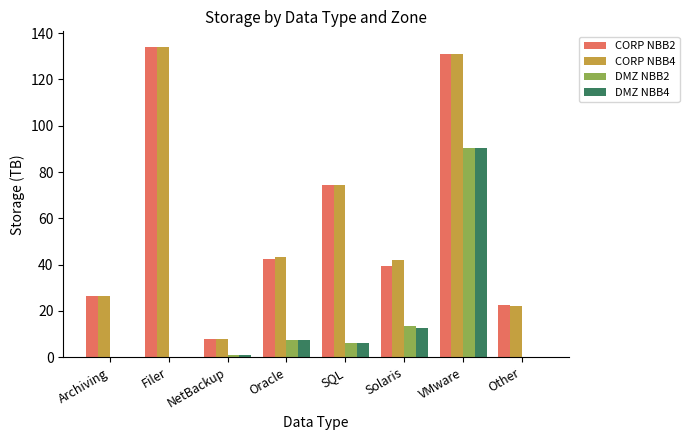

What are all the series names shown in the legend?

CORP NBB2, CORP NBB4, DMZ NBB2, DMZ NBB4